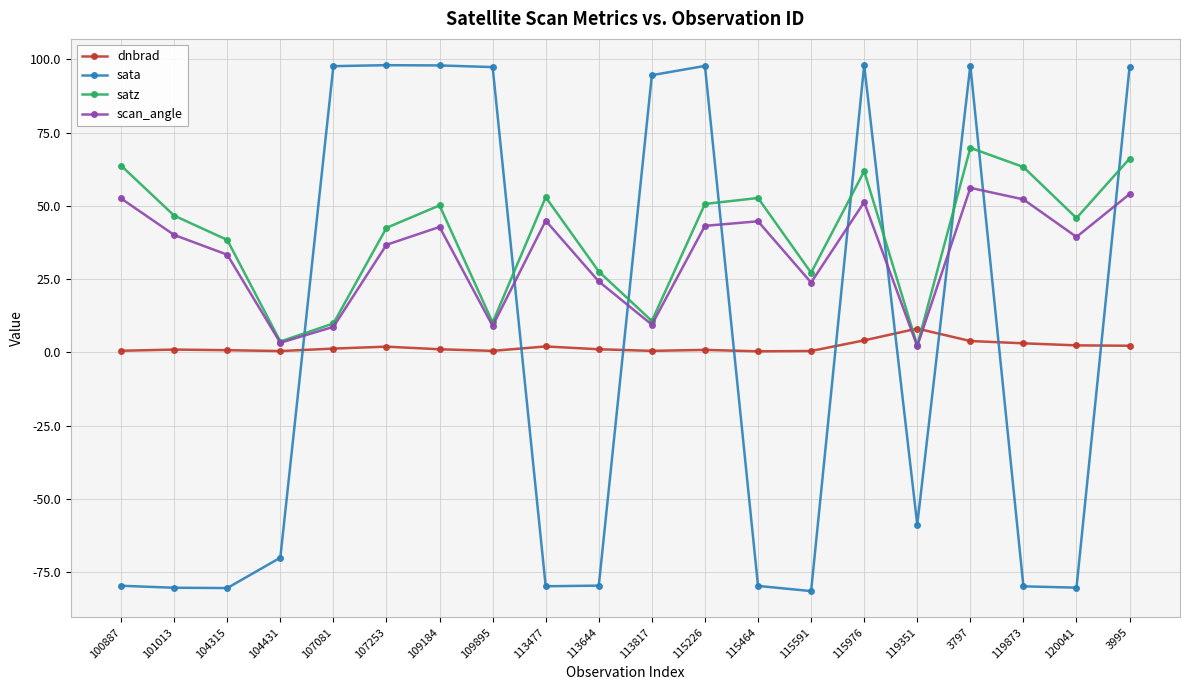

How many lines are shown in the chart?

4